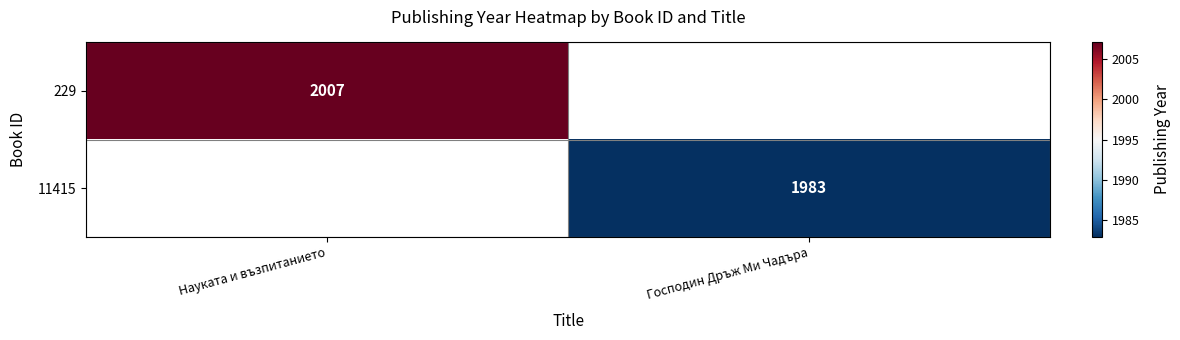

Is it true that 229 equals 2771 at Науката и възпитанието?

False